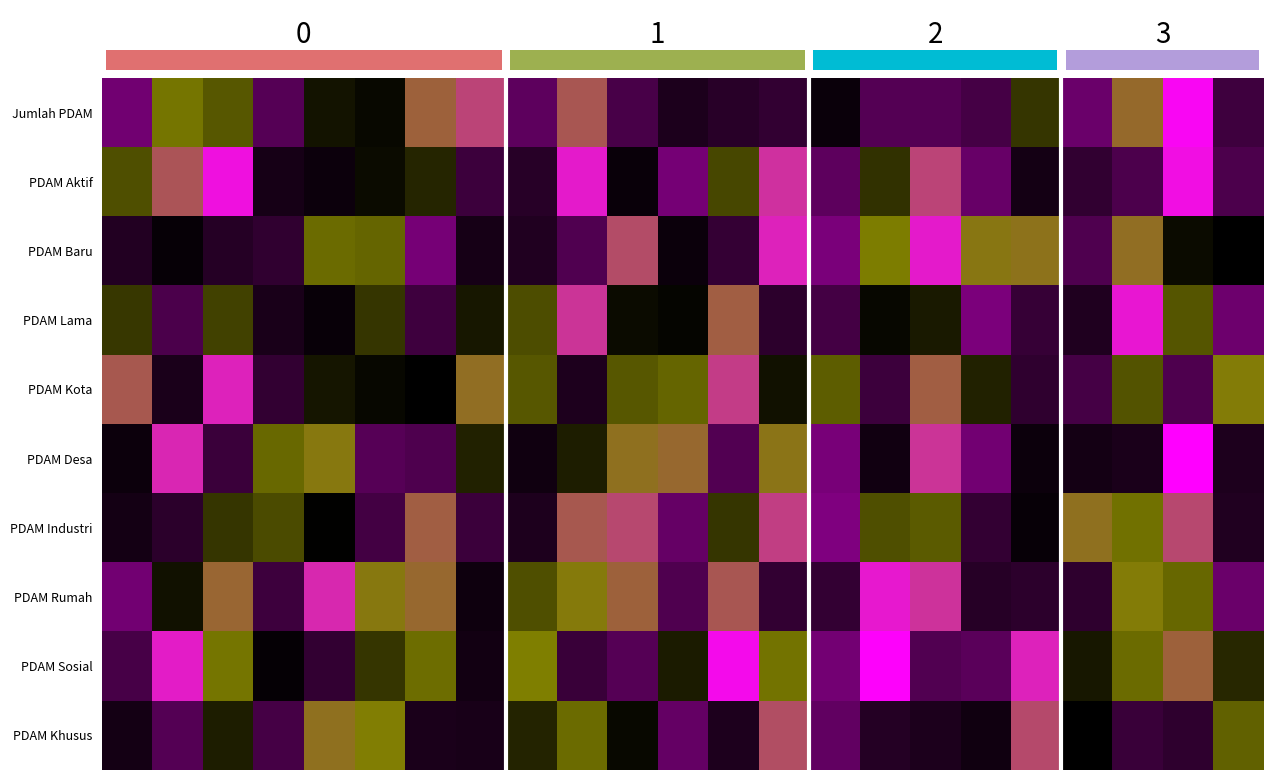

What is the smallest value displayed?

35.3